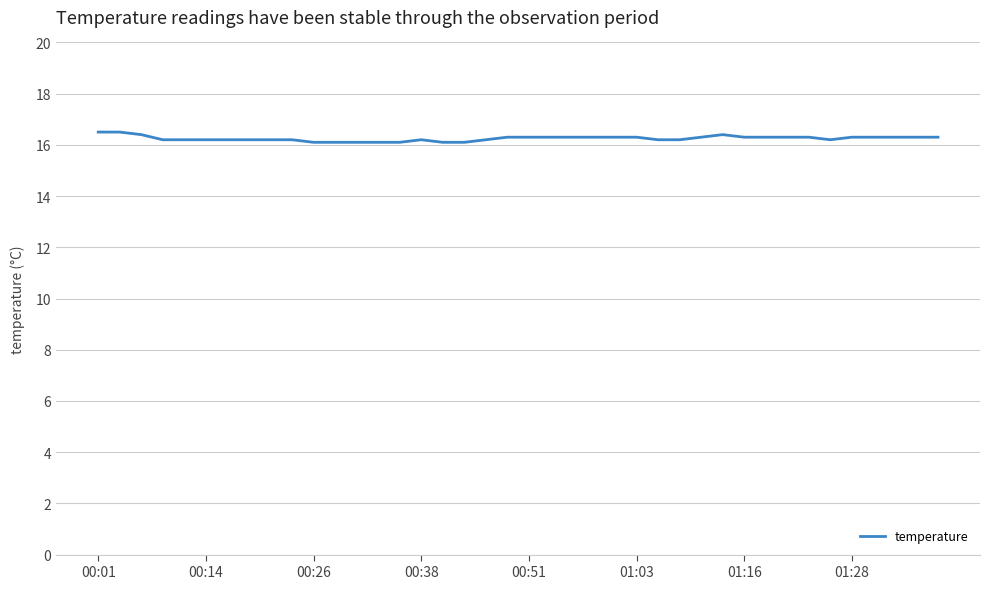

What is the difference between the maximum and minimum values?

0.4